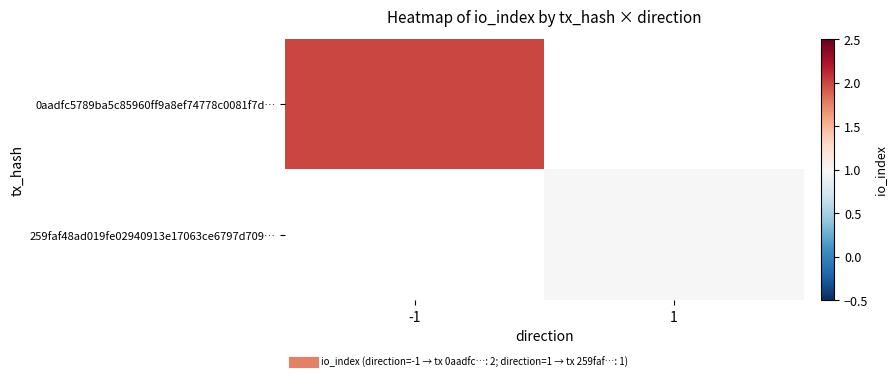

List the series in order of their peak value, lowest first.

0aadfc5789ba5c85960ff9a8ef74778c0081f7d…, 259faf48ad019fe02940913e17063ce6797d709…